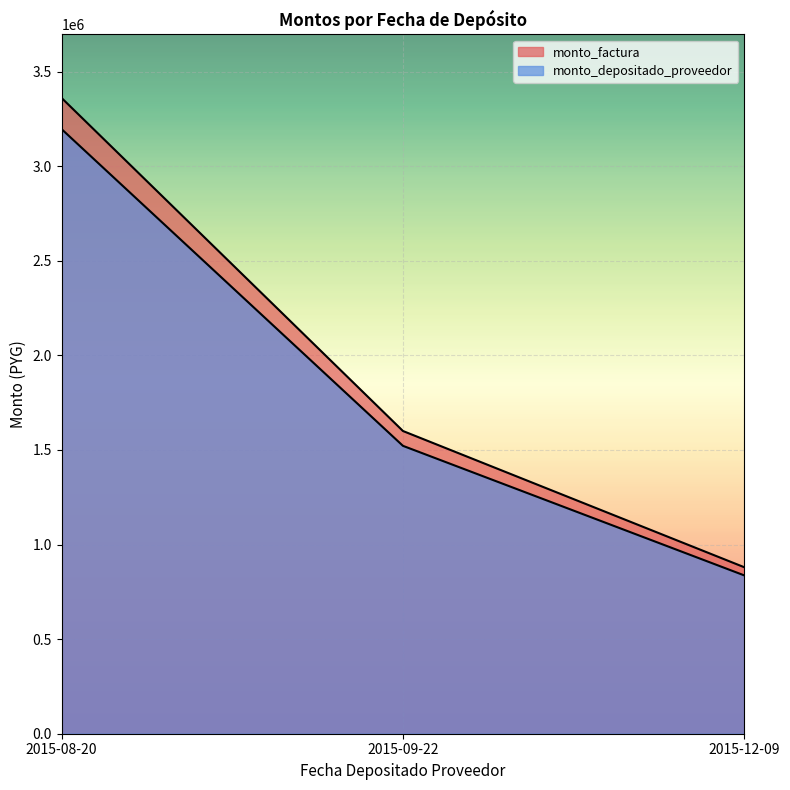

What is the label of the 1st point from the left?

2015-08-20